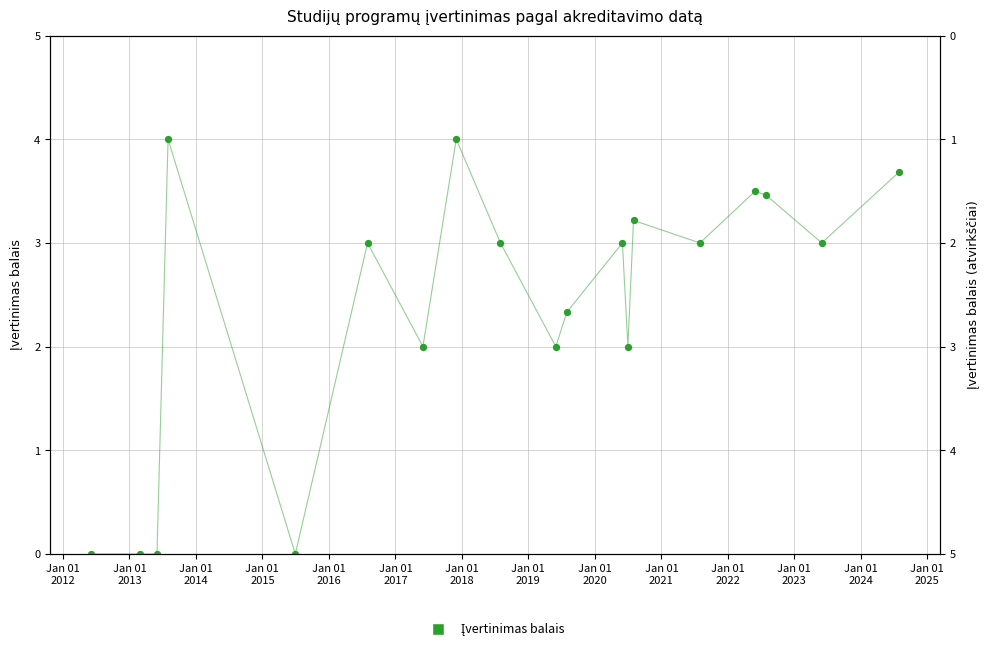

What is the ratio of the value at Jan 01
2024 to the value at Jan 01
2016?

1.1